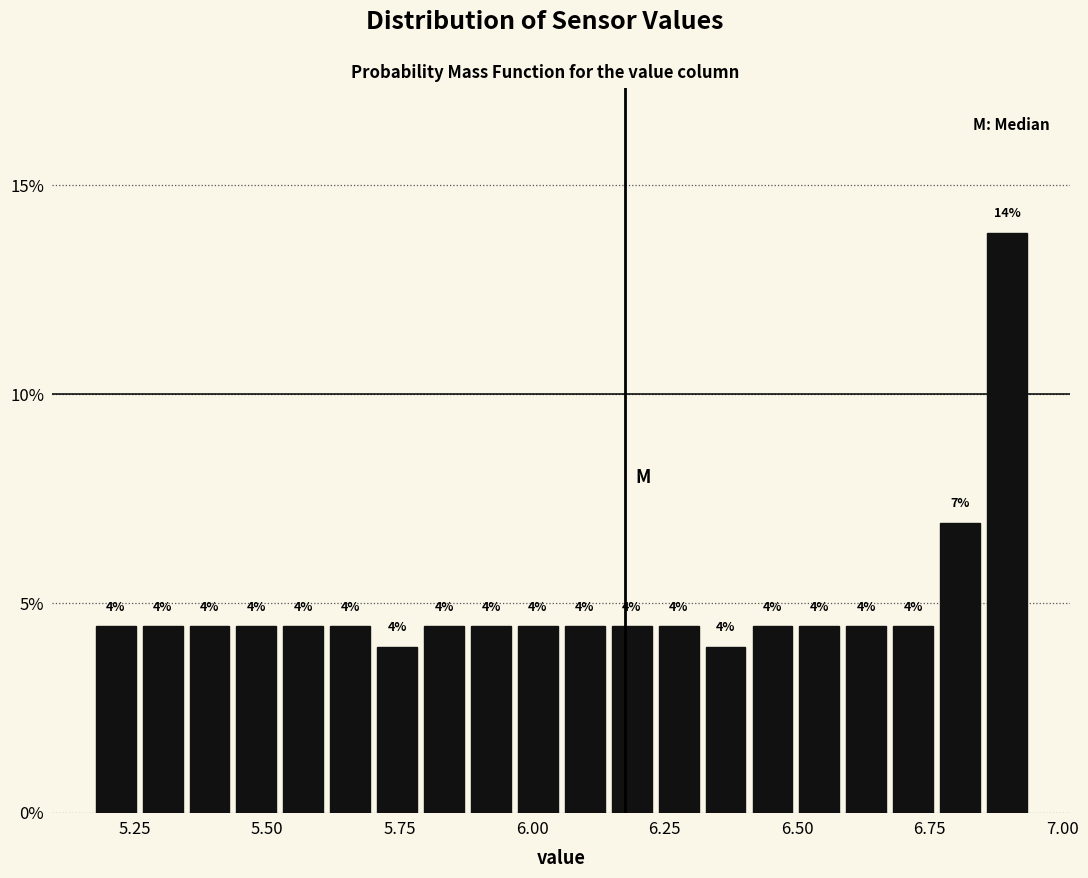

Around what value on the x-axis is the tallest bar? Give the approximate position of its centre, as read against the axis.

6.90